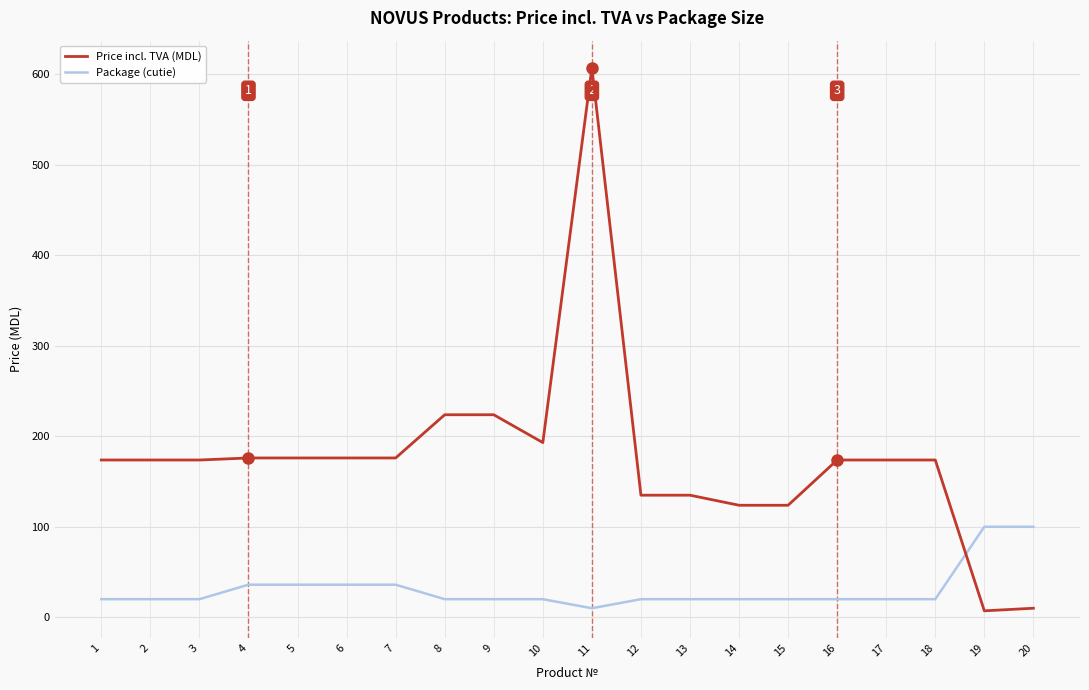

How many intersections are there between Price incl. TVA (MDL) and Package (cutie)?

1